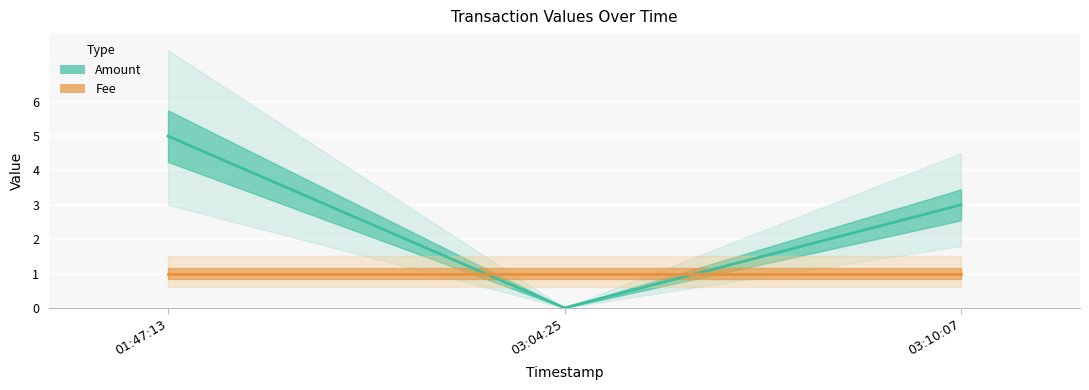

What is the average value of the Fee series?

1